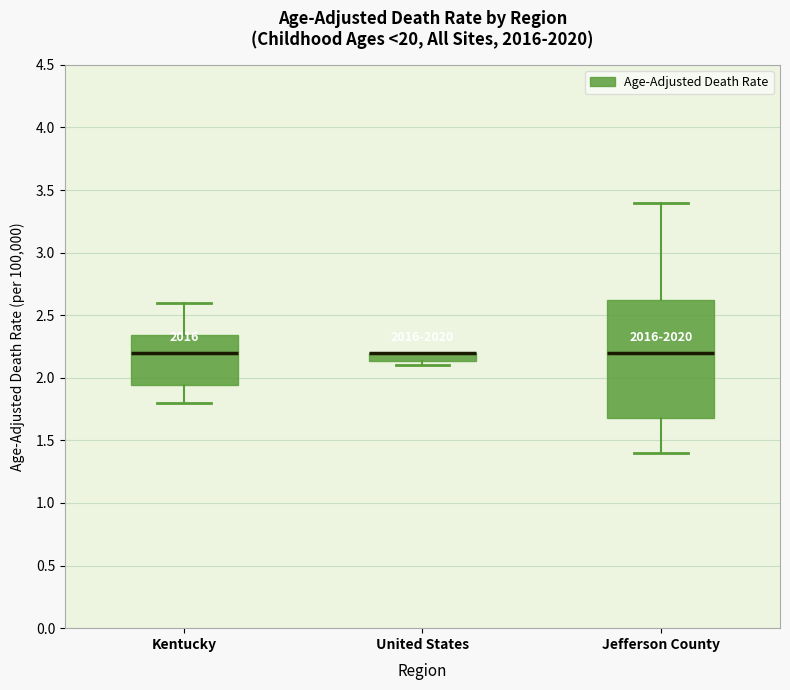

Where is the upper edge of the box for Kentucky on the y-axis? The values are not printed on the chart, so give them approximately, as read against the axis.

2.35